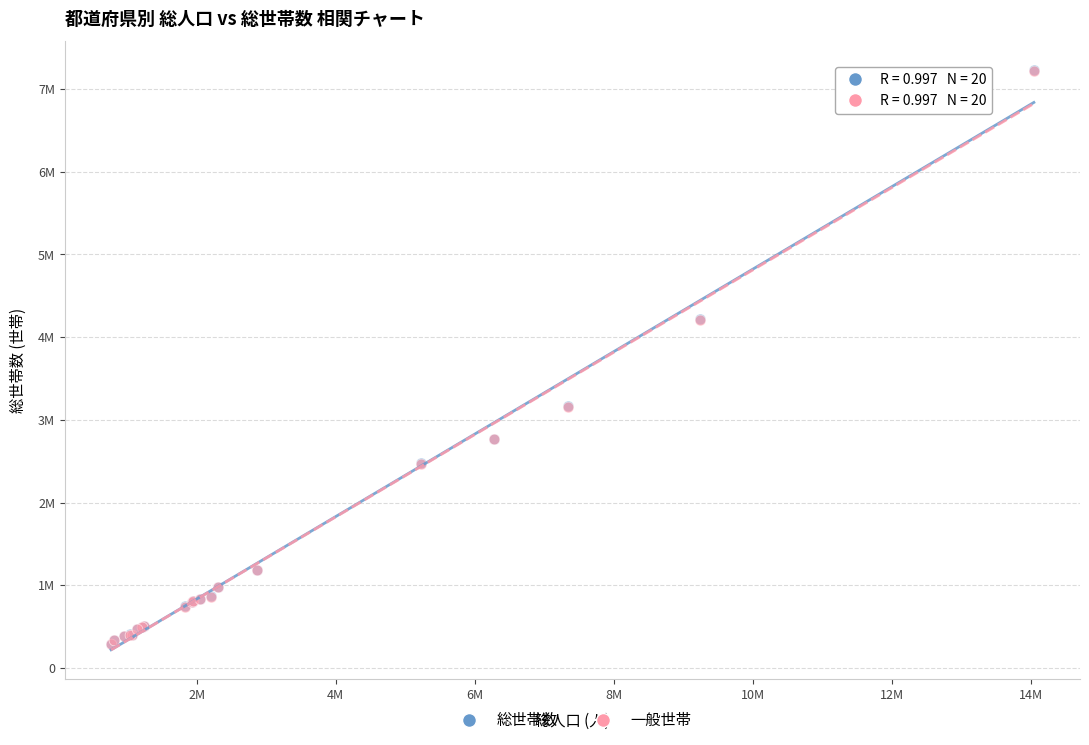

Which series has the widest spread of Y values?

総世帯数